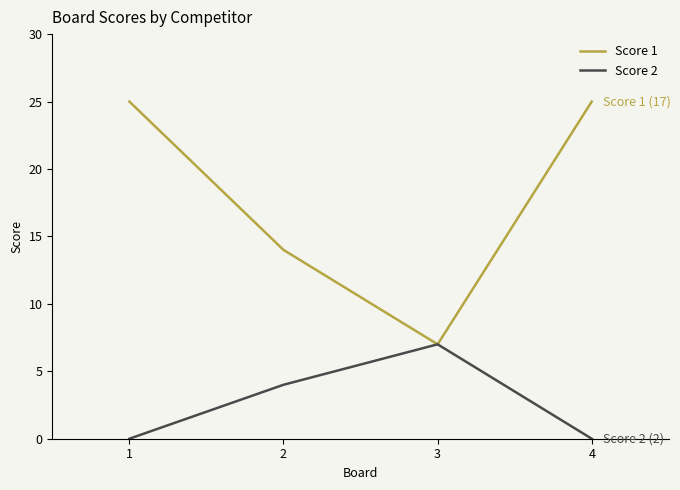

What is the approximate value of Score 2 at 2?

4